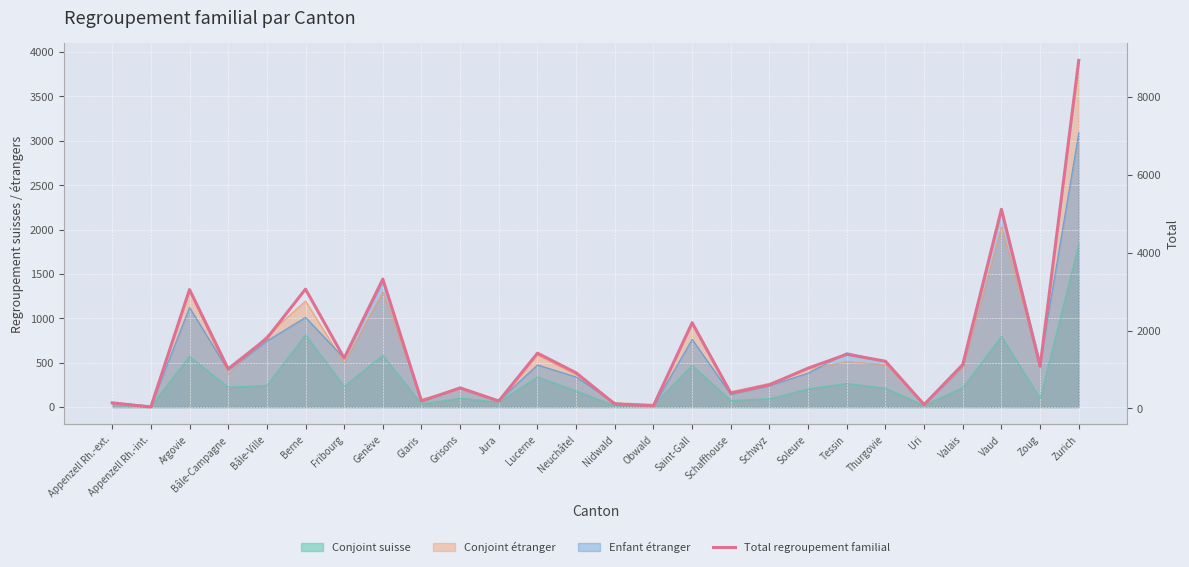

True or false: the data shows 1538 at Soleure.

False